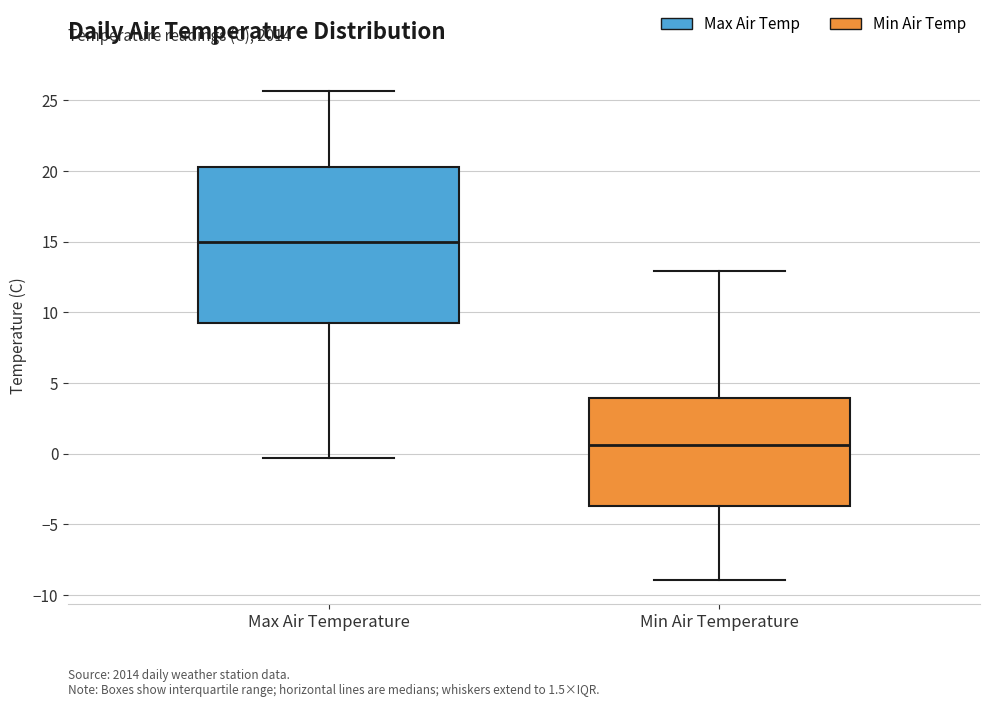

Which box's median line is the lowest?

Min Air Temperature